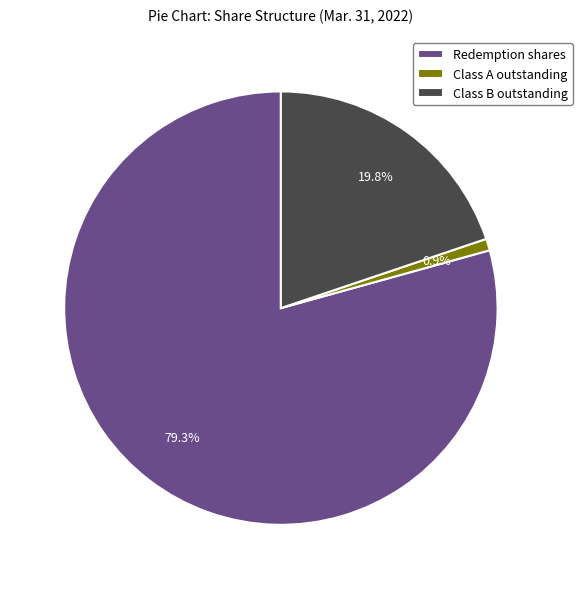

What percentage do Class A outstanding and Class B outstanding together represent?

20.7%